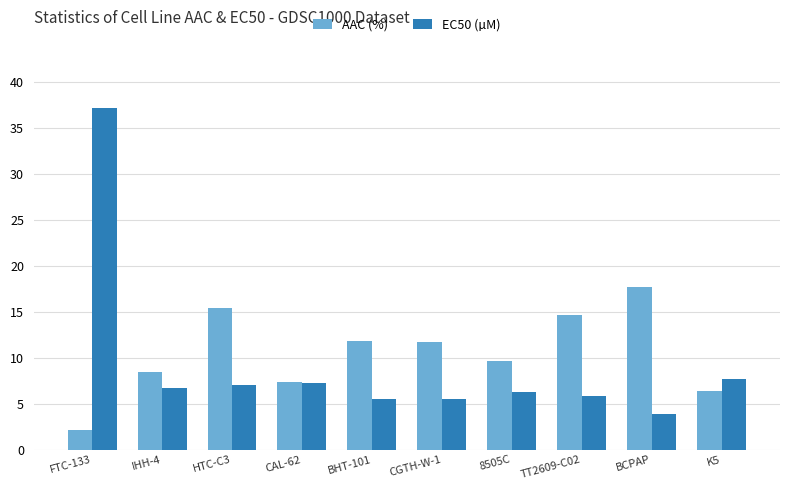

What is the sum of all AAC (%) values?

105.1